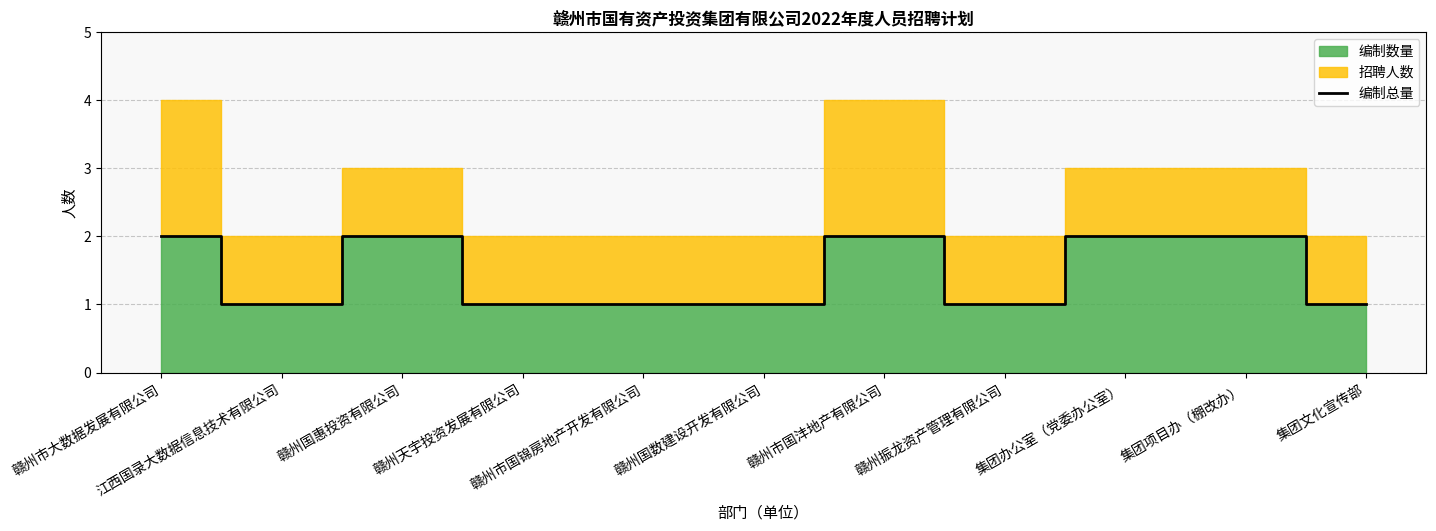

Count the number of values greater than 1.

5